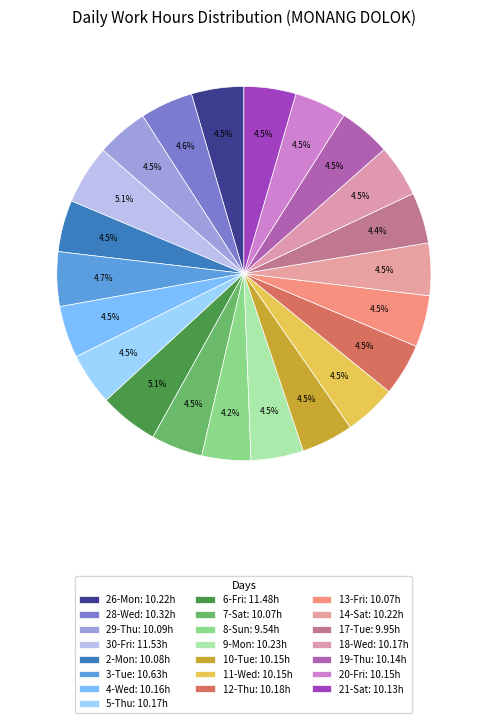

How many segments does this pie chart have?

22